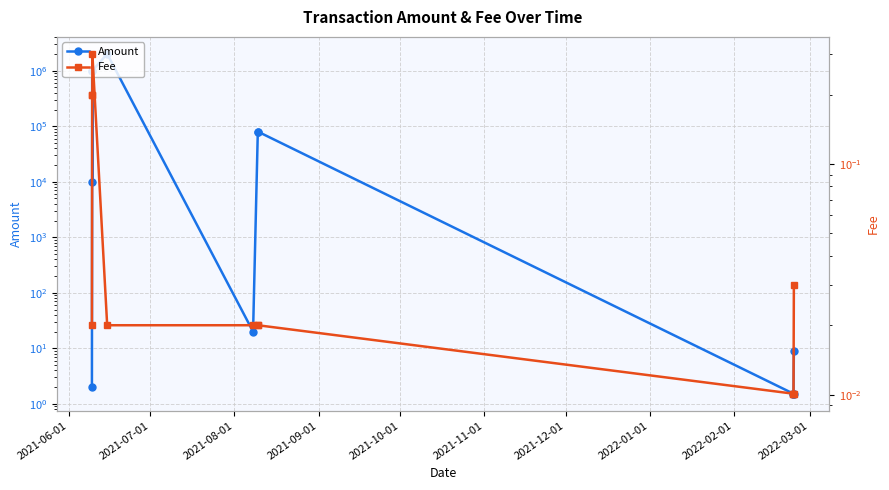

Is it true that Amount equals 3.0 at 2021-06-01?

False